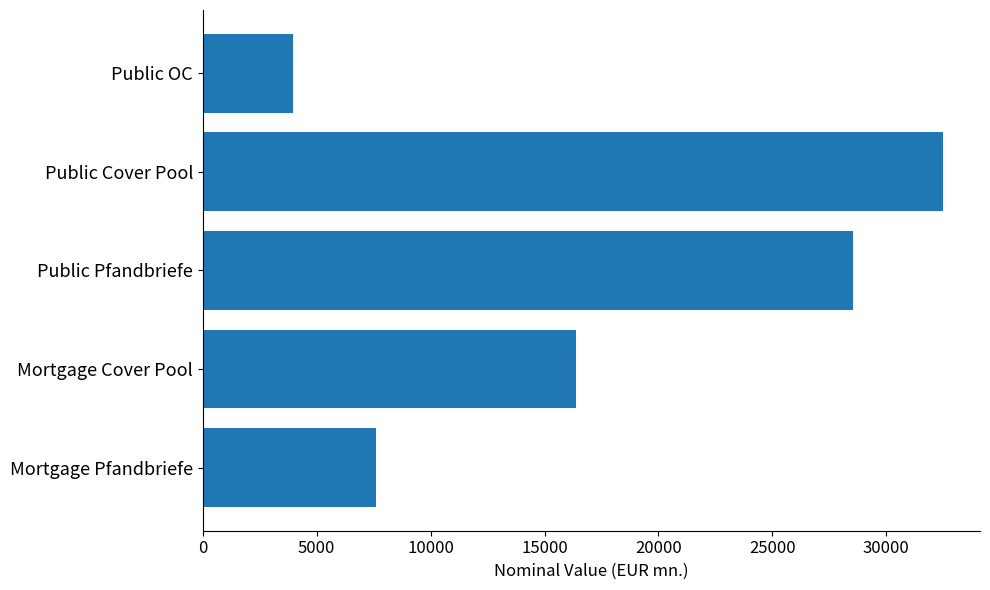

At which category does the chart reach its peak across all series?

Public Cover Pool